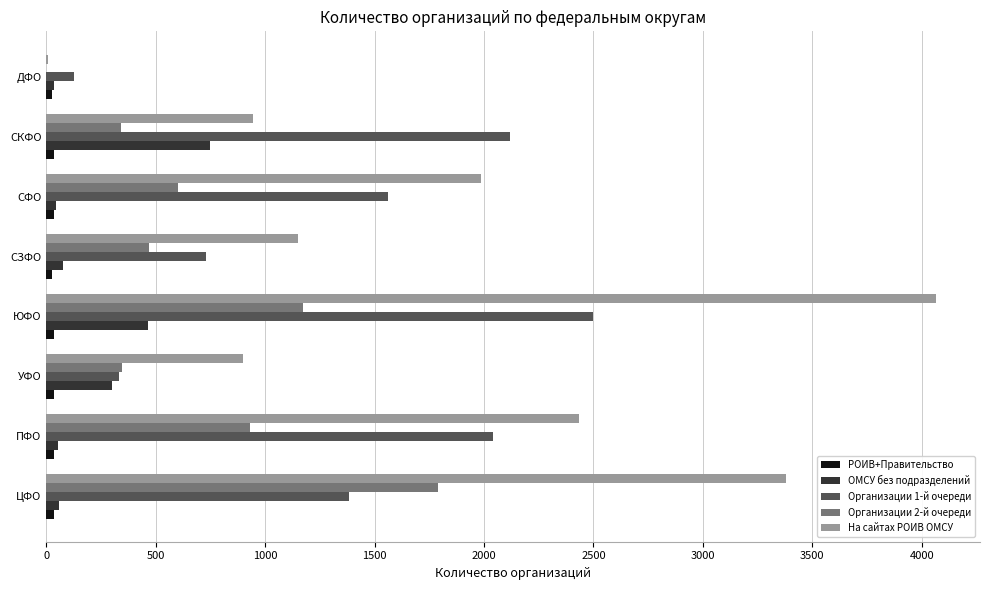

What is the sum of all На сайтах РОИВ ОМСУ values?

14863